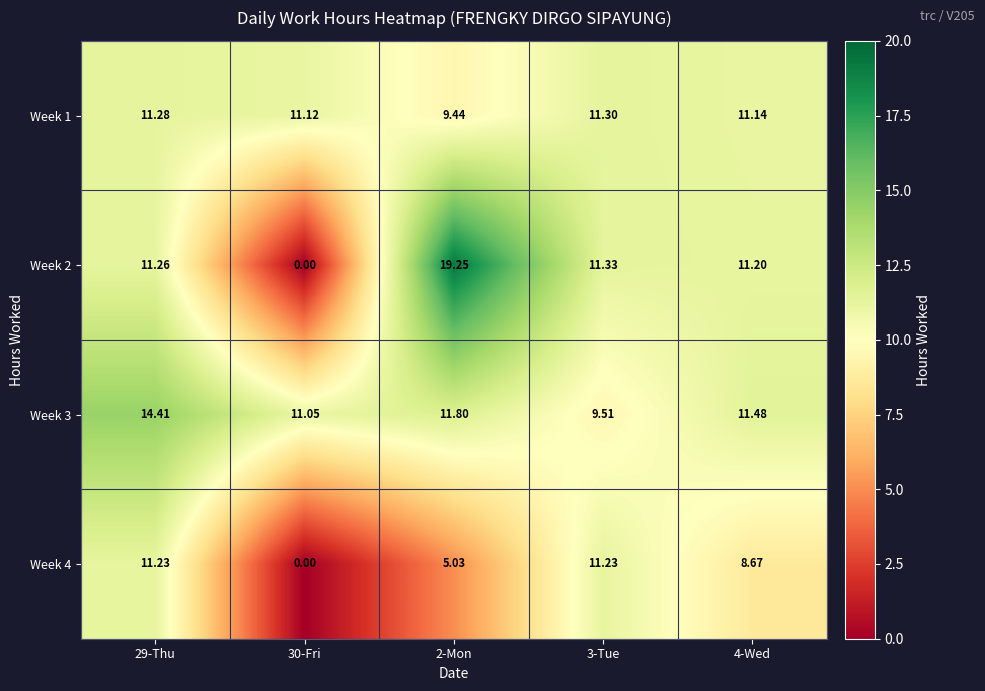

Between 3-Tue and 4-Wed, which series saw the biggest shift?

Week 4